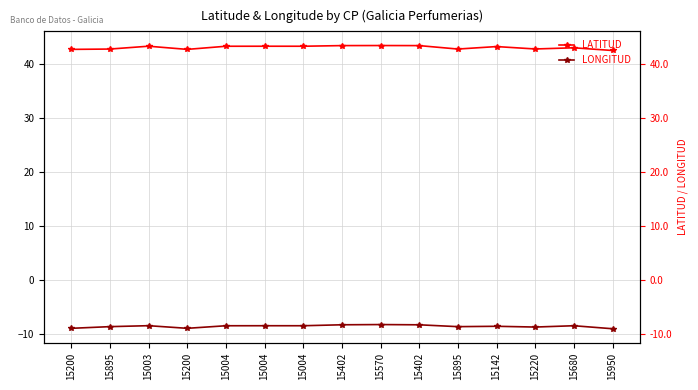

Does the chart display data point markers on the line(s)?

Yes